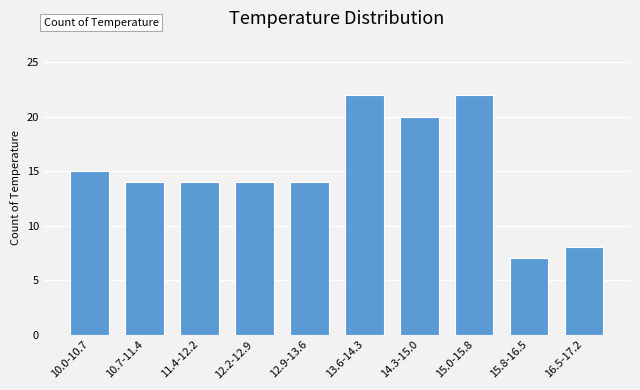

Reading right to left, extract all data points from this chart.

8	7	22	20	22	14	14	14	14	15